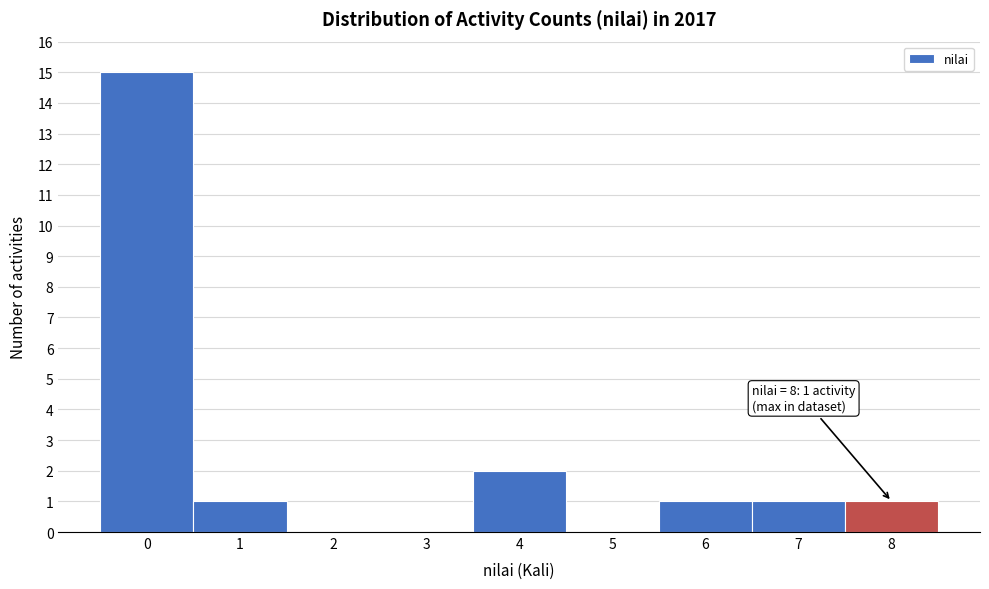

Which range on the x-axis has the tallest bar?

-0.5 to 0.5